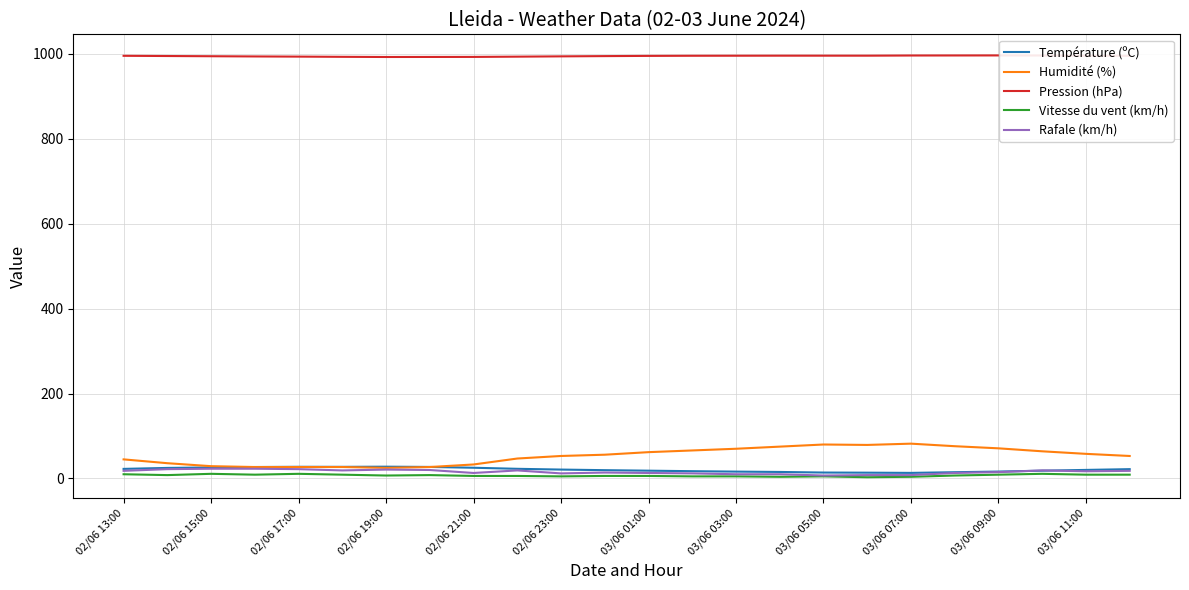

True or false: Vitesse du vent (km/h) and Pression (hPa) cross at least once.

False